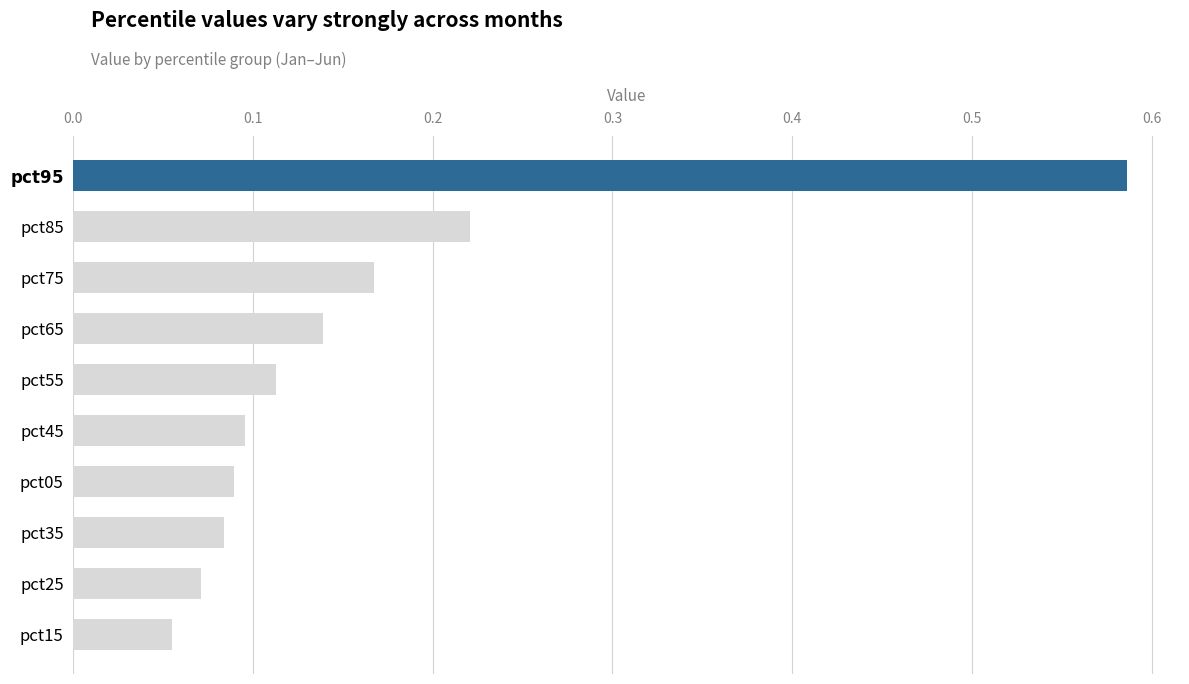

How many bars are there in total?

10